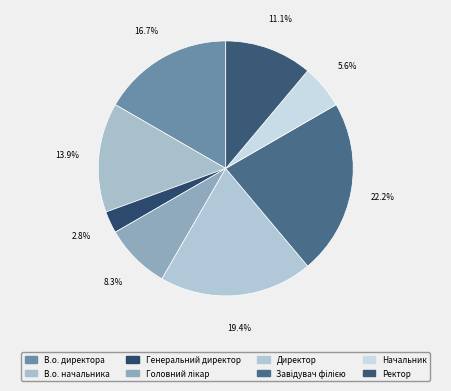

Count the number of slices in the pie.

8